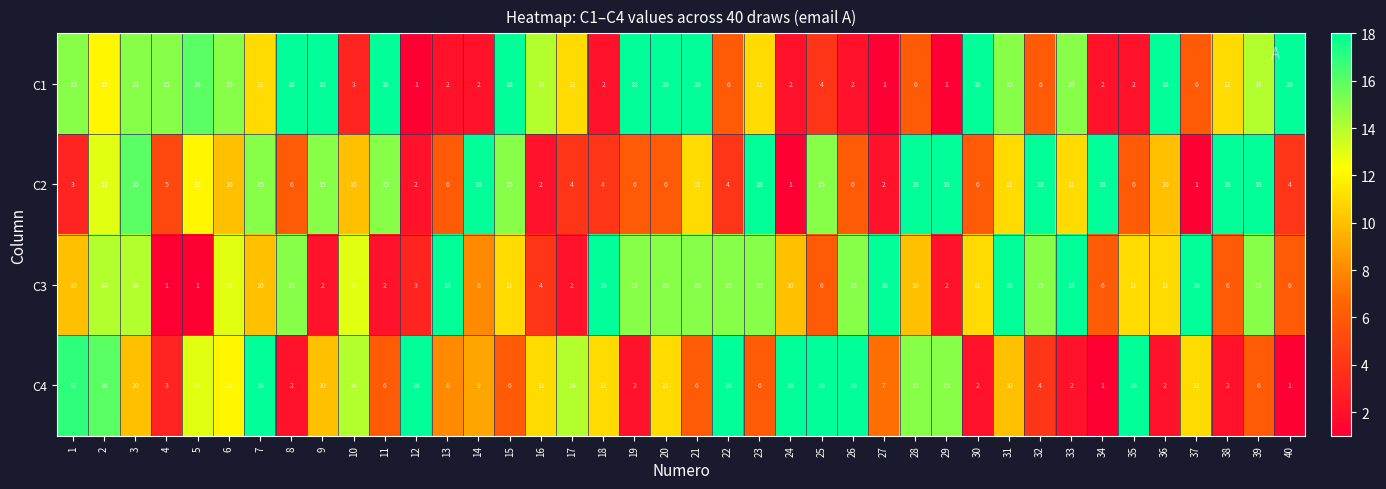

What is the difference between the maximum and second lowest values in the C1 series?

17